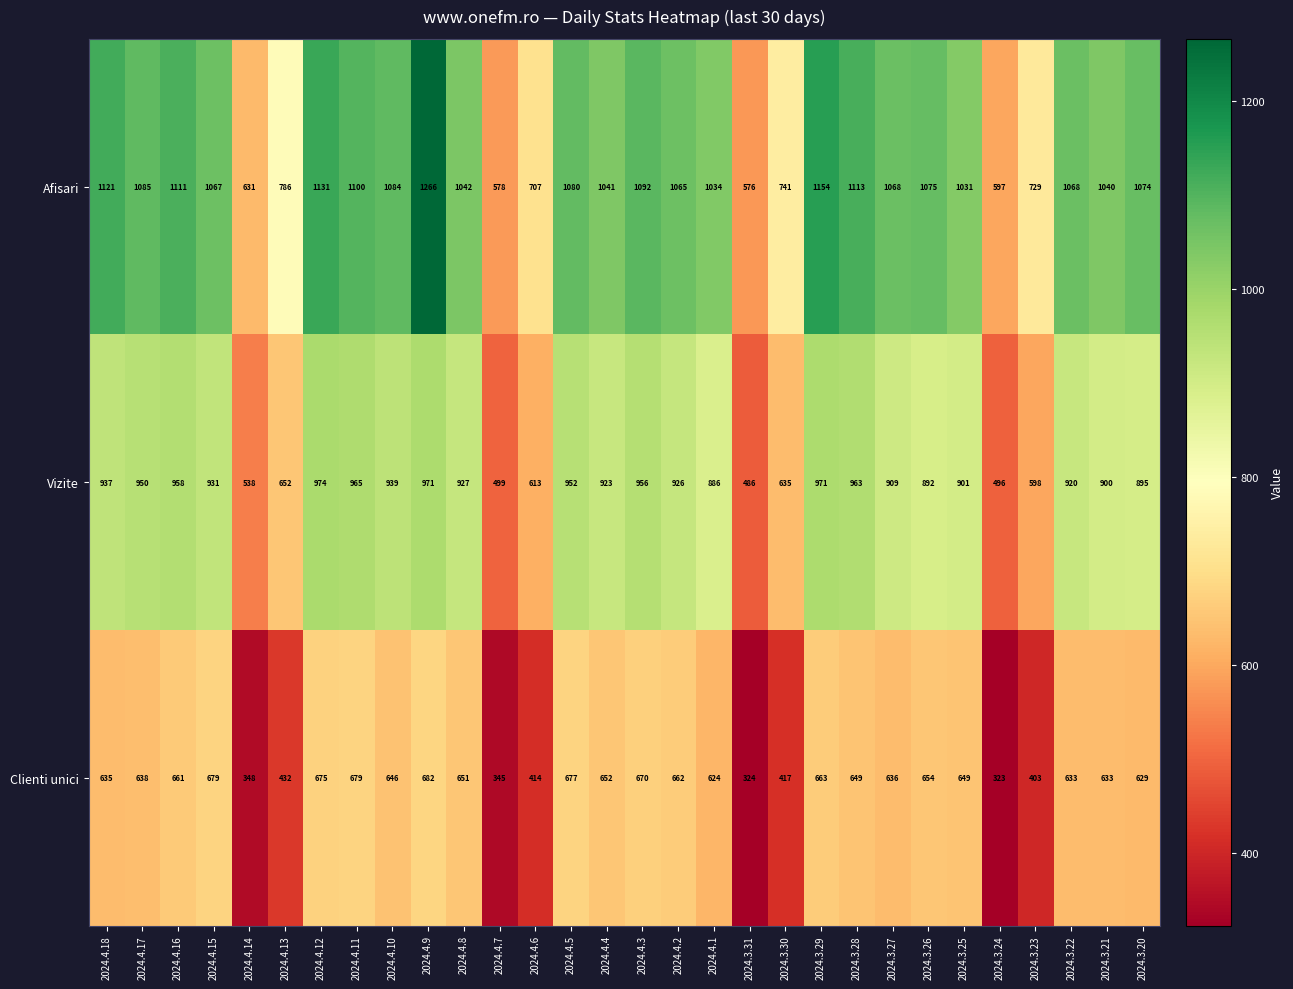

What is the spread (max minus min) of values at 2024.3.23?

326